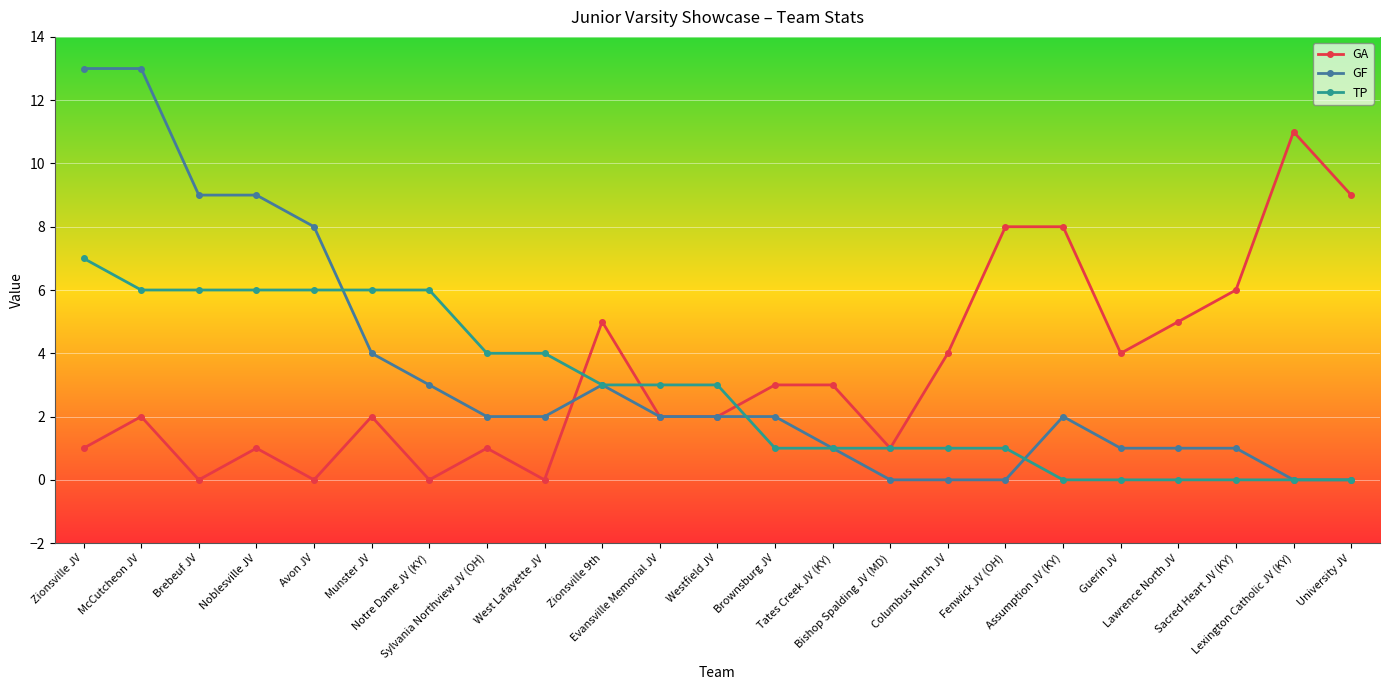

Which series has the widest spread of values?

GF